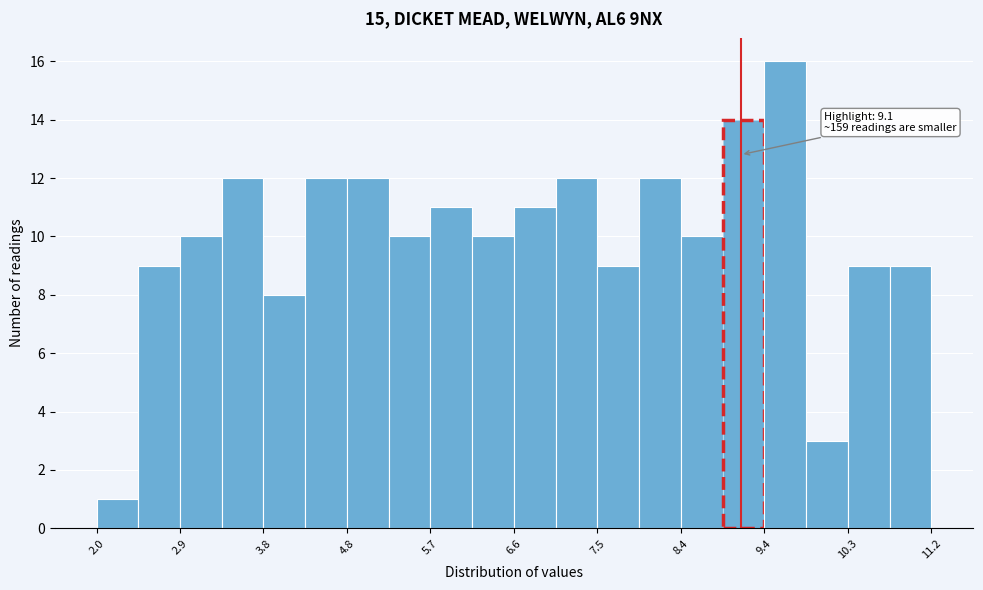

Over which range of the x-axis is the bar tallest?

9.36 to 9.82